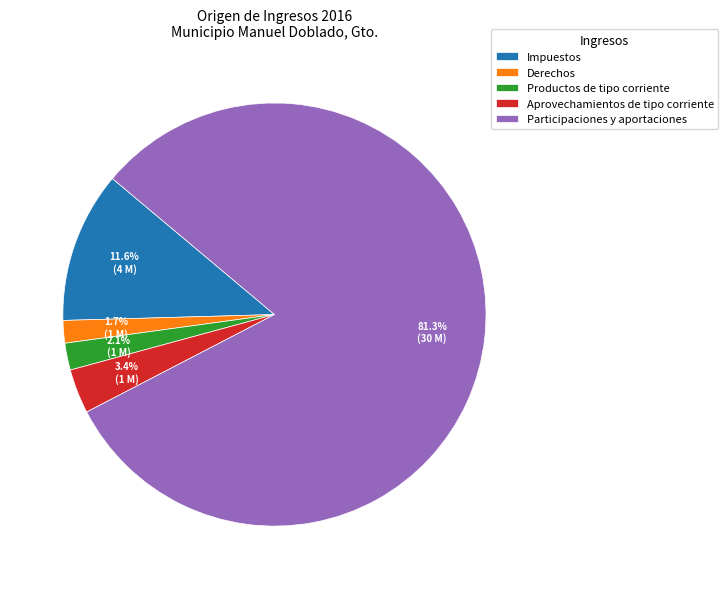

Combined, do Impuestos and Aprovechamientos de tipo corriente account for over 50%?

No